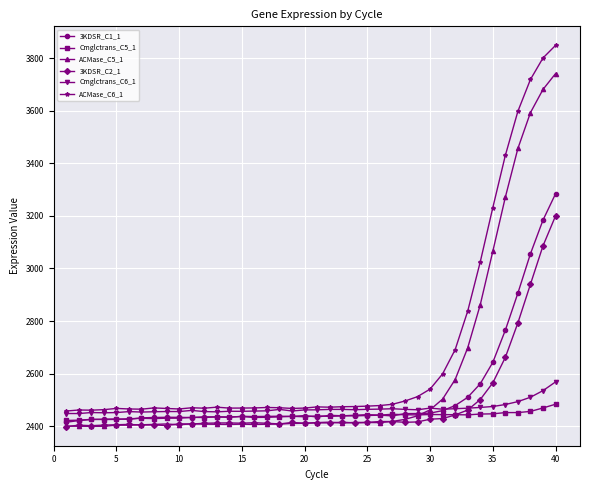

True or false: 3KDSR_C2_1 has more than 0 interior local peaks.

True